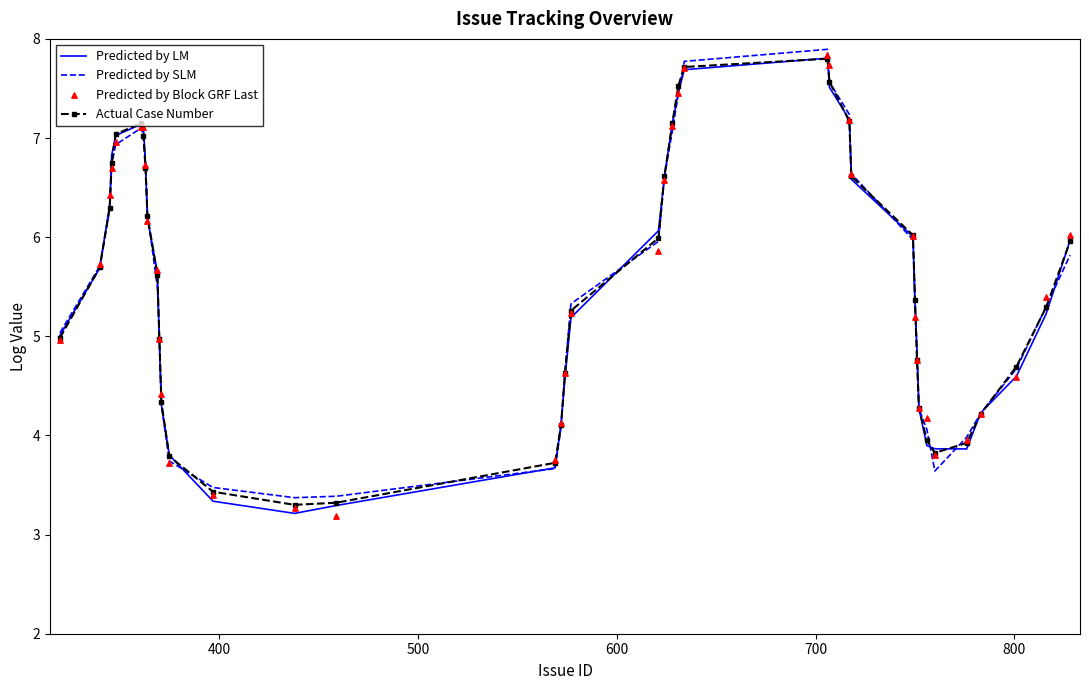

Which series contains the lowest Y value?

Predicted by Block GRF Last